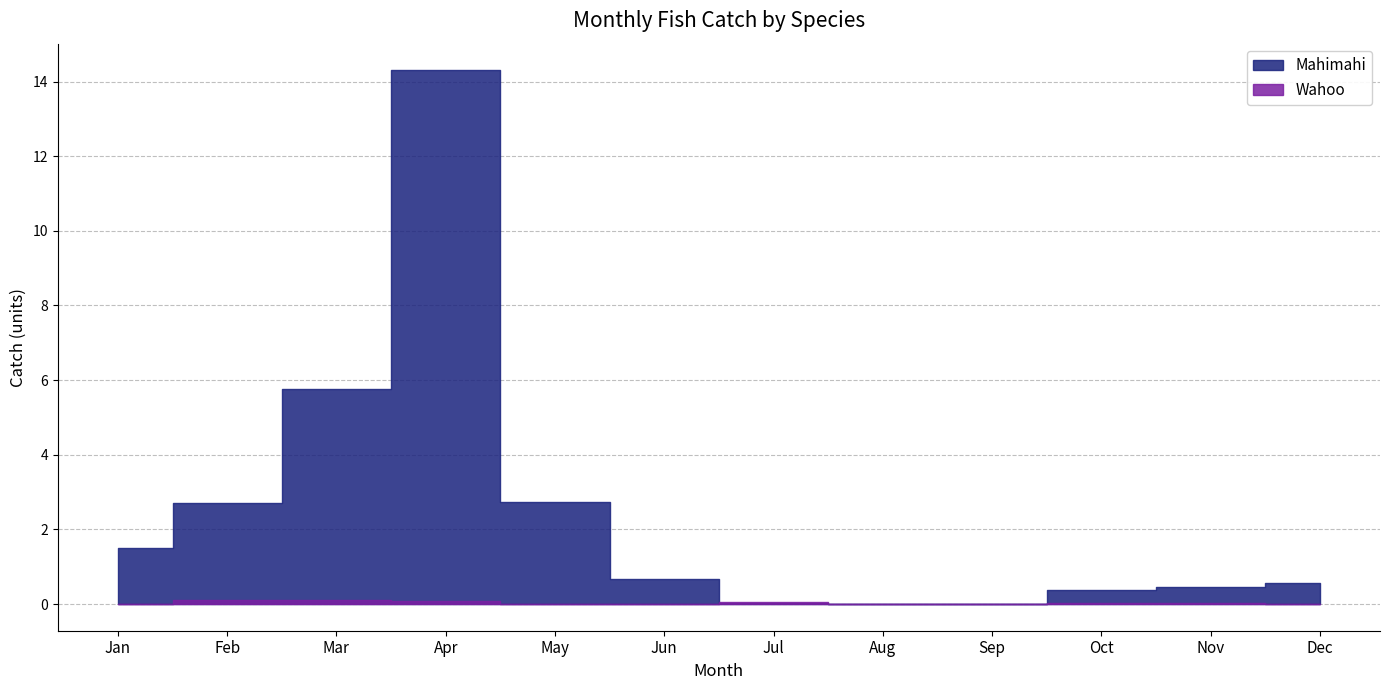

The Mahimahi series shows 0.0 at Sep. True or false?

True